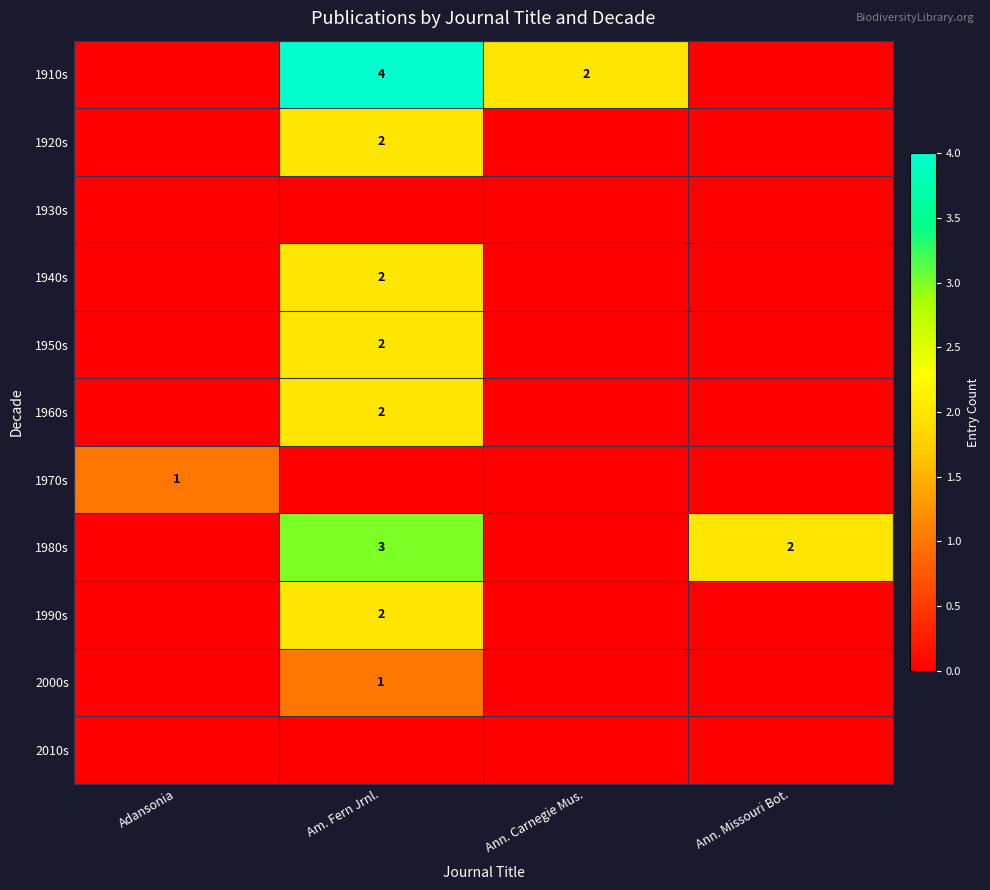

Is it true that 1940s equals 1 at Am. Fern Jrnl.?

False